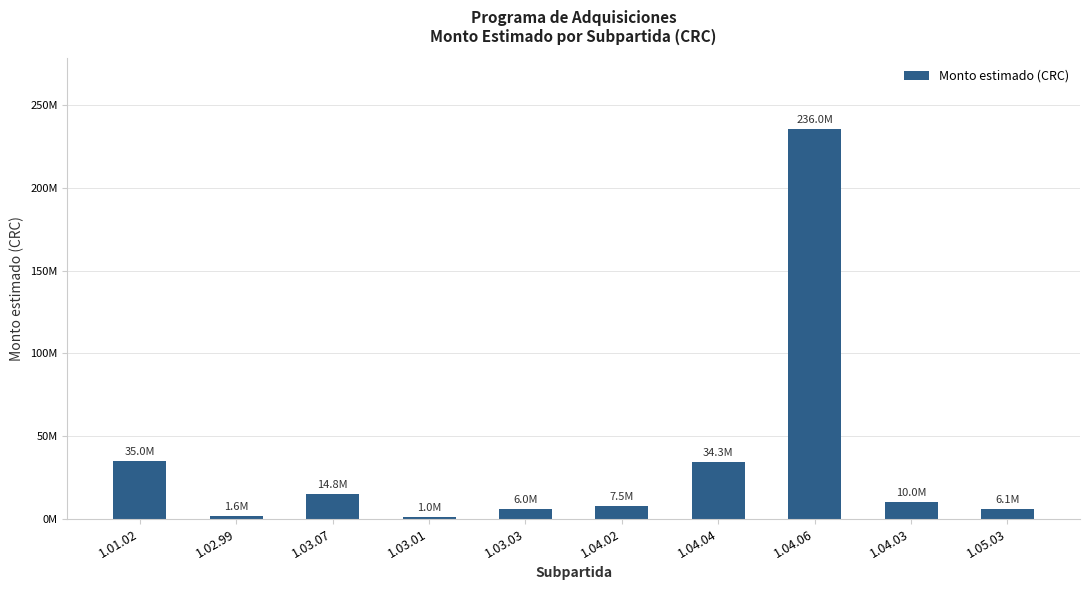

Reading left to right, extract all data points from this chart.

35000000	1600000	14843415	1000000	6000000	7500000	34320000	236000000	10000000	6100000